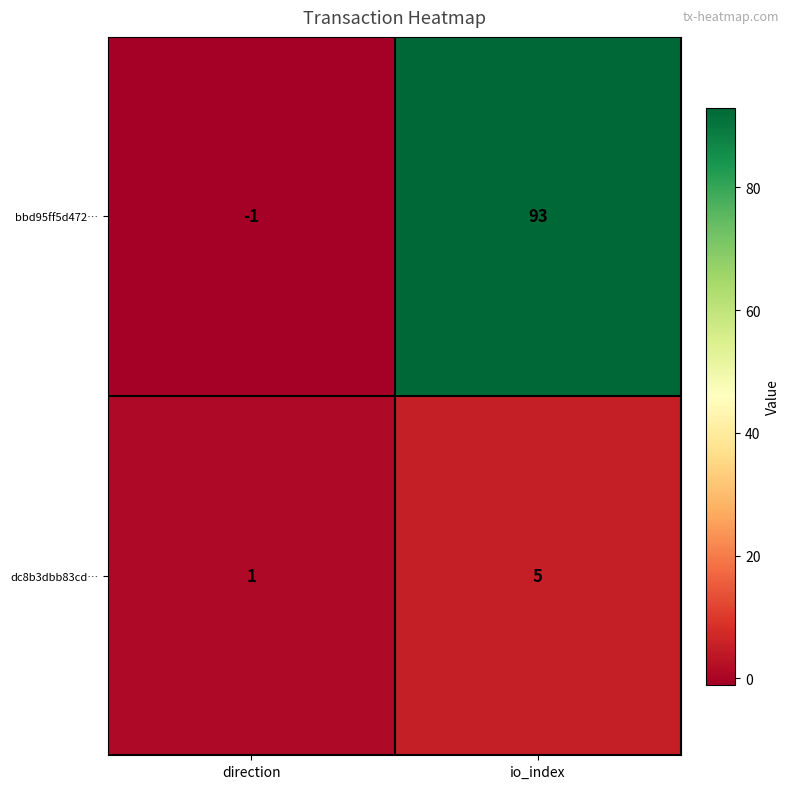

Which series has the widest spread of values?

bbd95ff5d472…